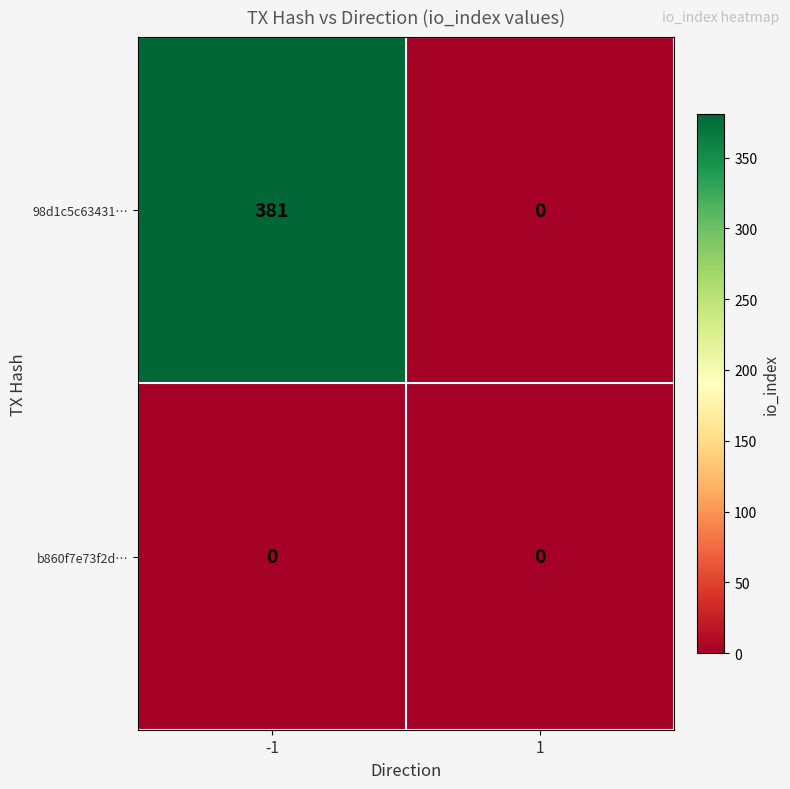

What is the maximum value shown in the chart?

381